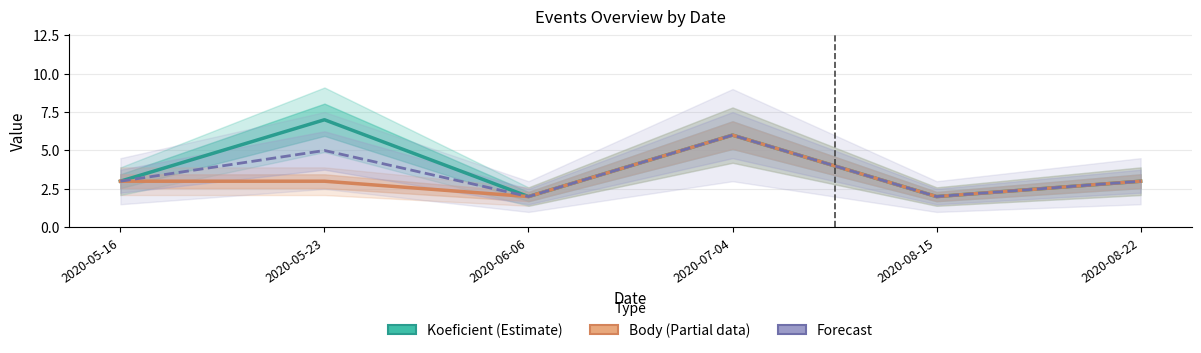

Reading left to right, list all the values displayed in this chart.

Koeficient (Estimate): 2020-05-16=3	2020-05-23=7	2020-06-06=2	2020-07-04=6	2020-08-15=2	2020-08-22=3
Body (Partial): 2020-05-16=3	2020-05-23=3	2020-06-06=2	2020-07-04=6	2020-08-15=2	2020-08-22=3
Forecast: 2020-05-16=3	2020-05-23=5	2020-06-06=2	2020-07-04=6	2020-08-15=2	2020-08-22=3